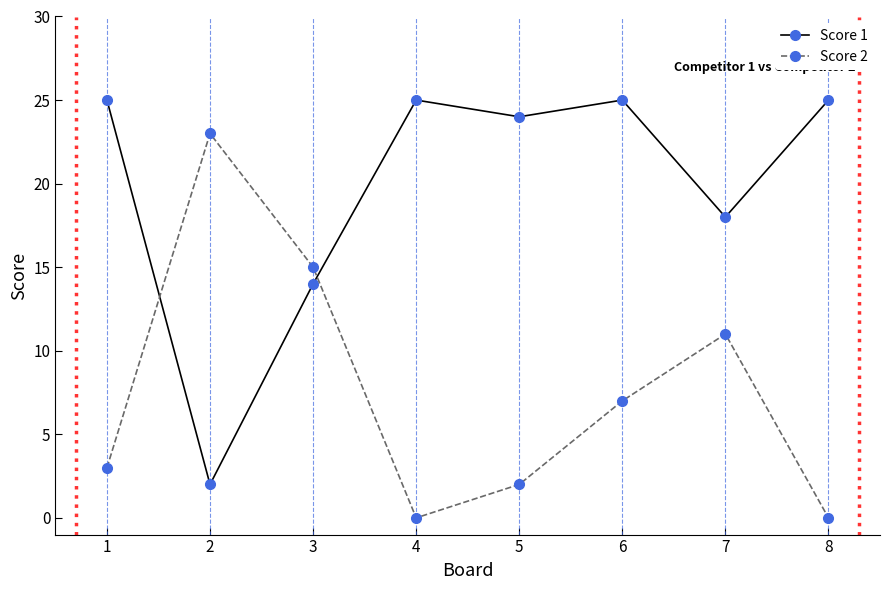

What is the difference between the maximum and minimum values in the Score 1 series?

23